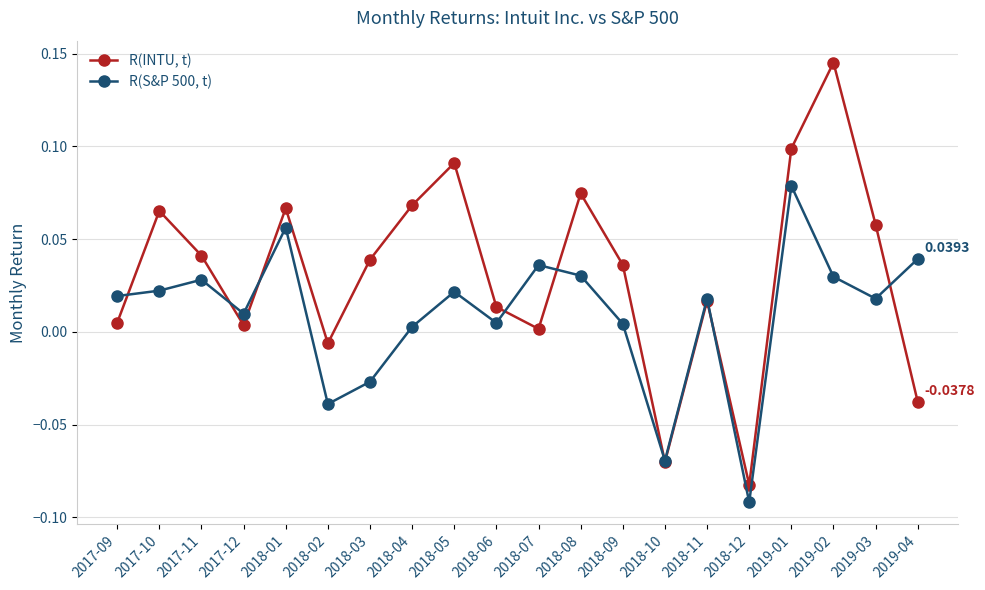

Which series changed the most between 2018-05 and 2018-10?

R(INTU, t)